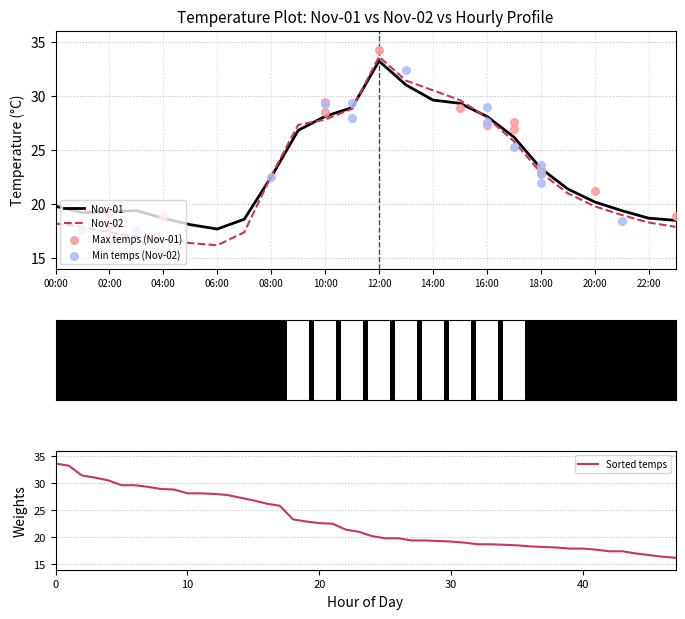

Which series reaches the minimum Y coordinate?

Nov-02